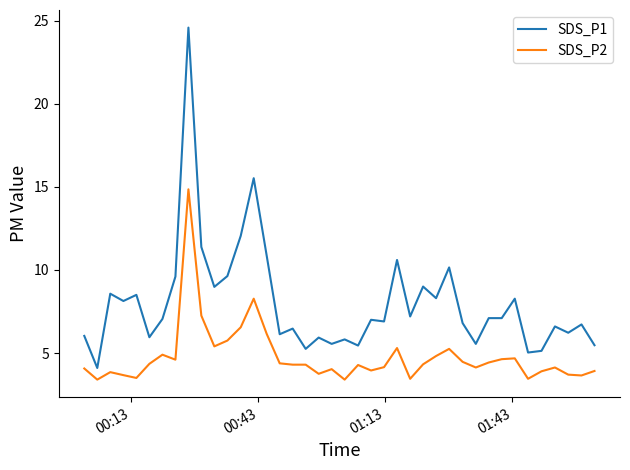

Which series has the widest spread of values?

SDS_P1